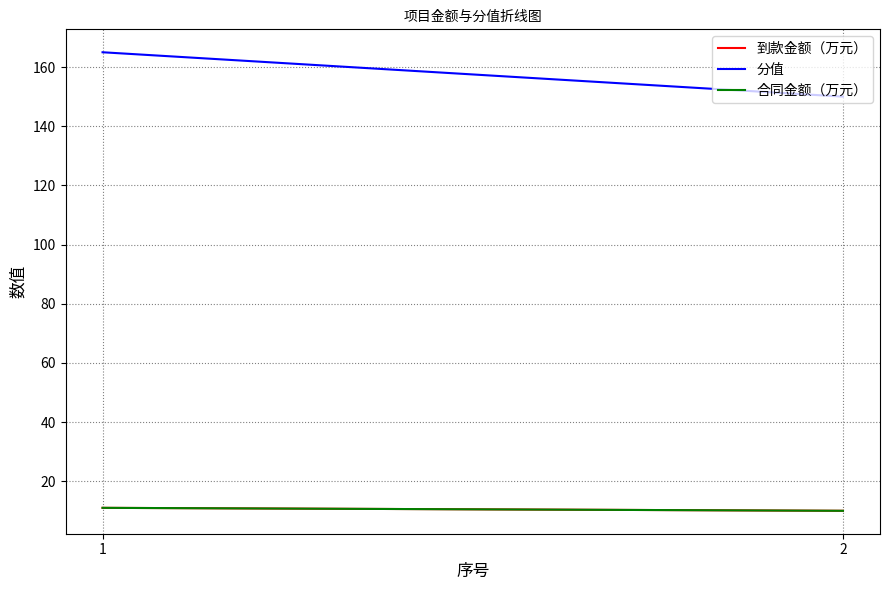

How many 合同金额（万元） values are between 10 and 11?

2